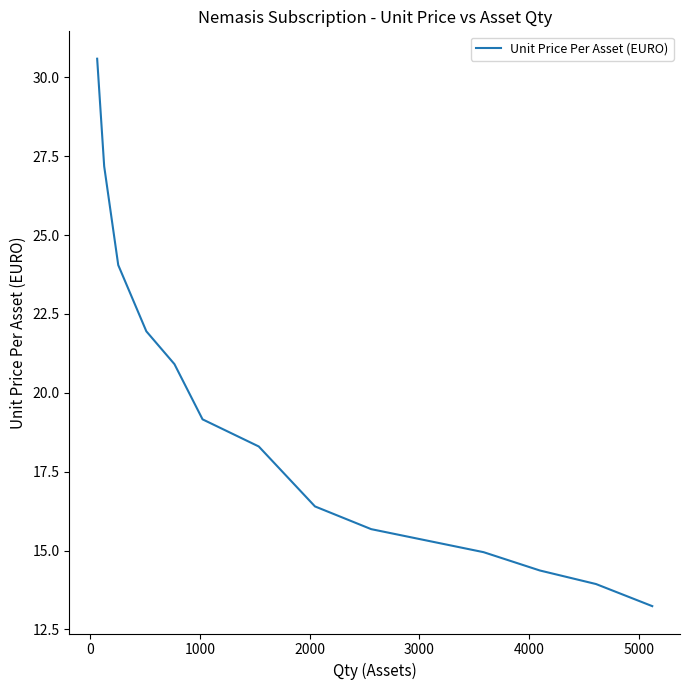

What is the maximum value shown in the chart?

30.6